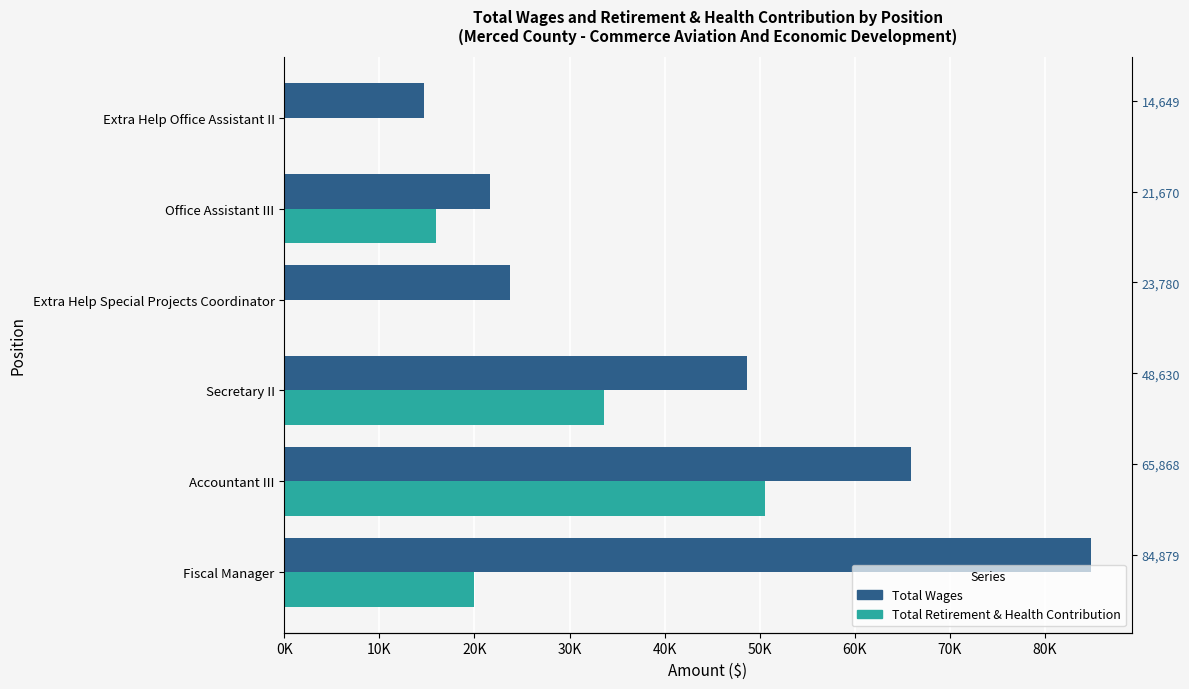

What position from the right is Office Assistant III?

2